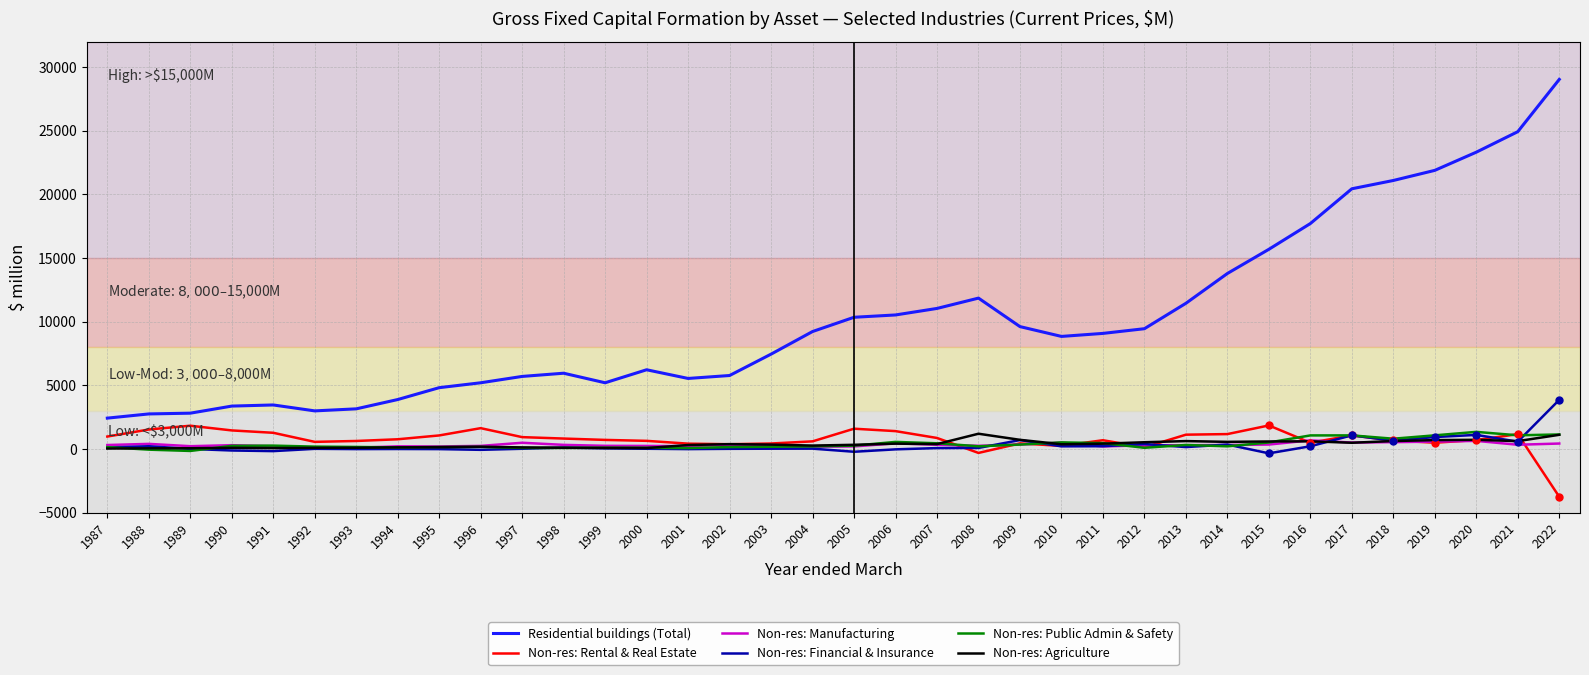

What are all the series names shown in the legend?

Residential buildings (Total), Non-res: Rental & Real Estate, Non-res: Manufacturing, Non-res: Financial & Insurance, Non-res: Public Admin & Safety, Non-res: Agriculture